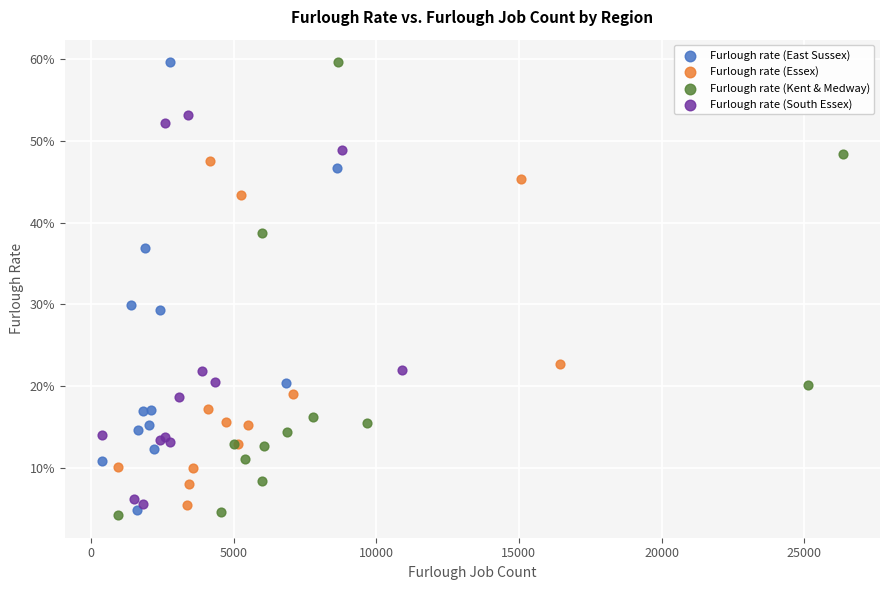

Which series has the largest Y range (max minus min)?

Furlough rate (Kent & Medway)